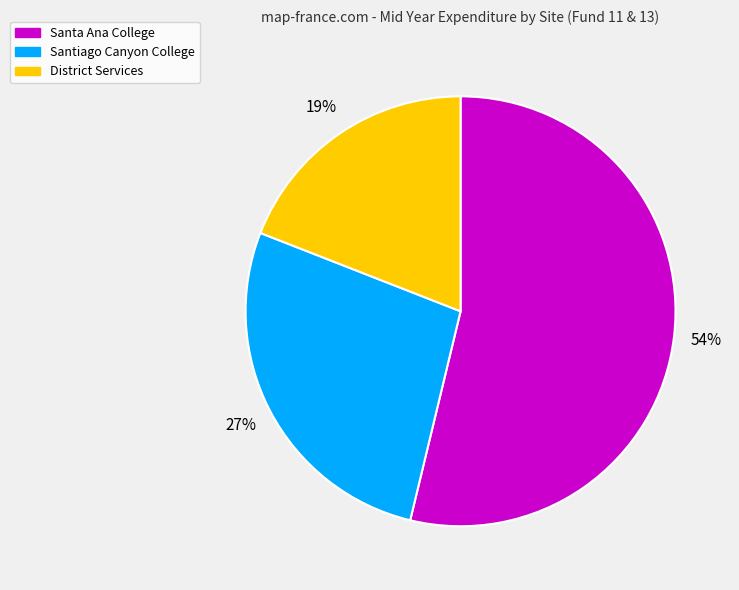

To the nearest percent, what percentage of the pie is Santiago Canyon College?

27%